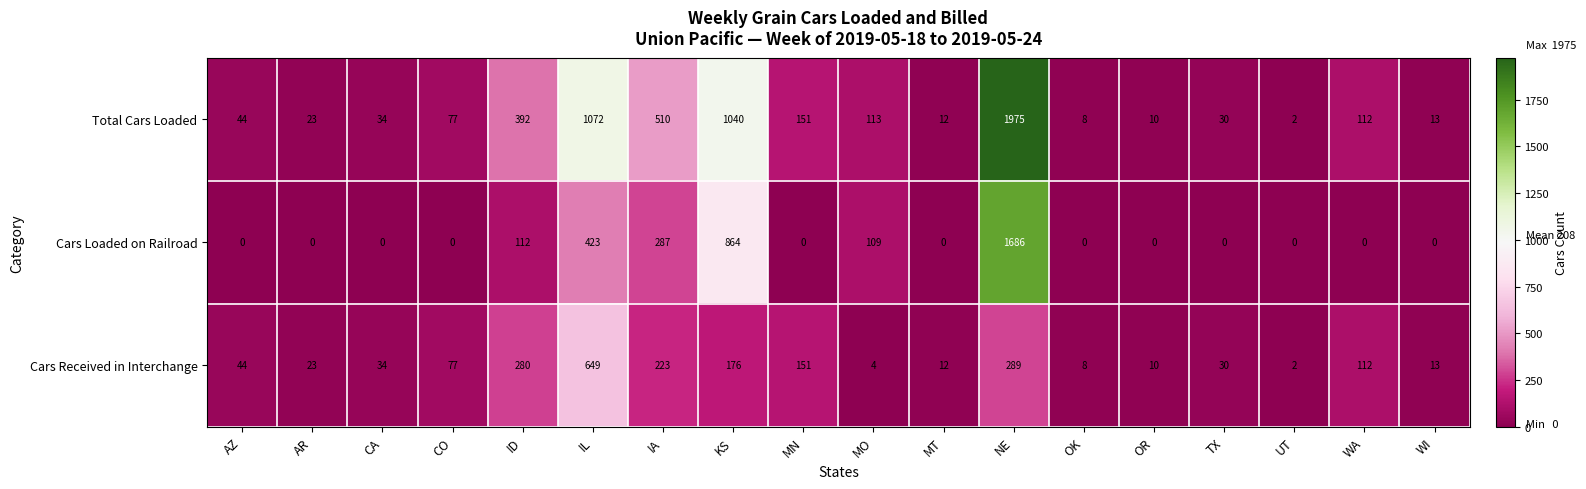

What is the spread (max minus min) of values at MN?

151